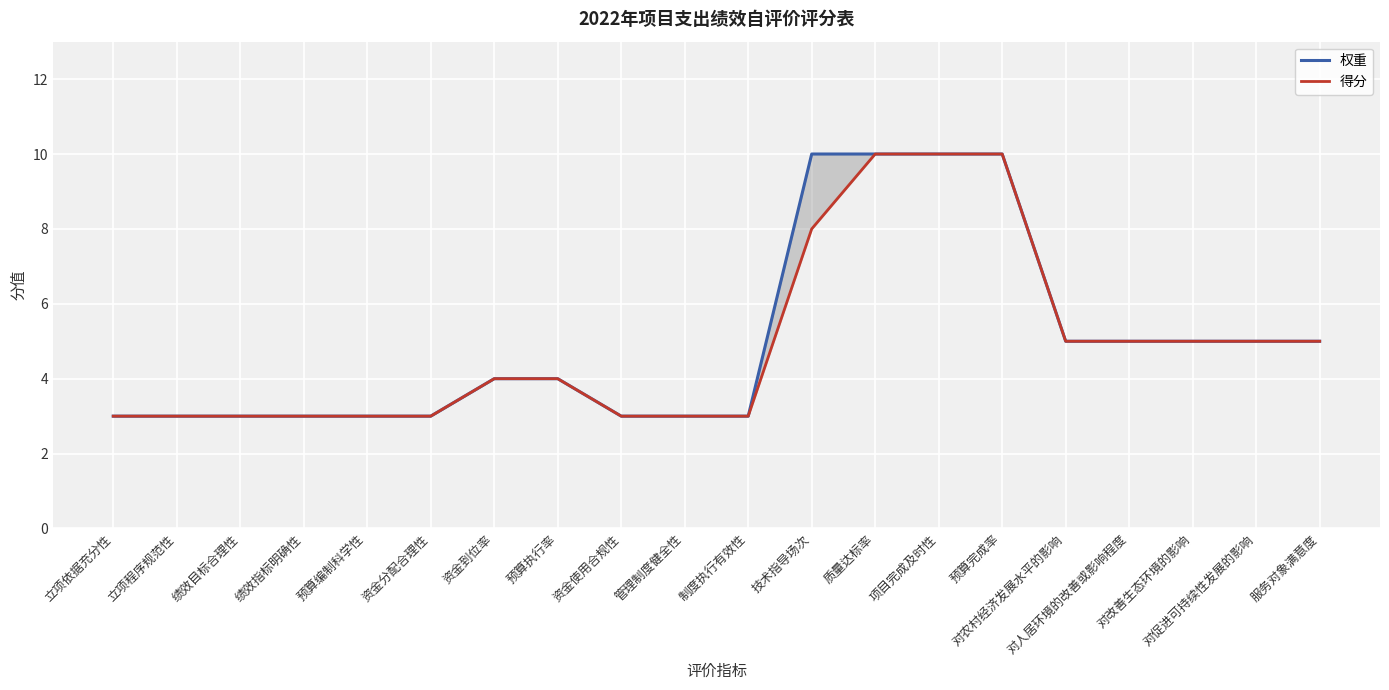

True or false: 权重 has more than 0 interior local peaks.

False